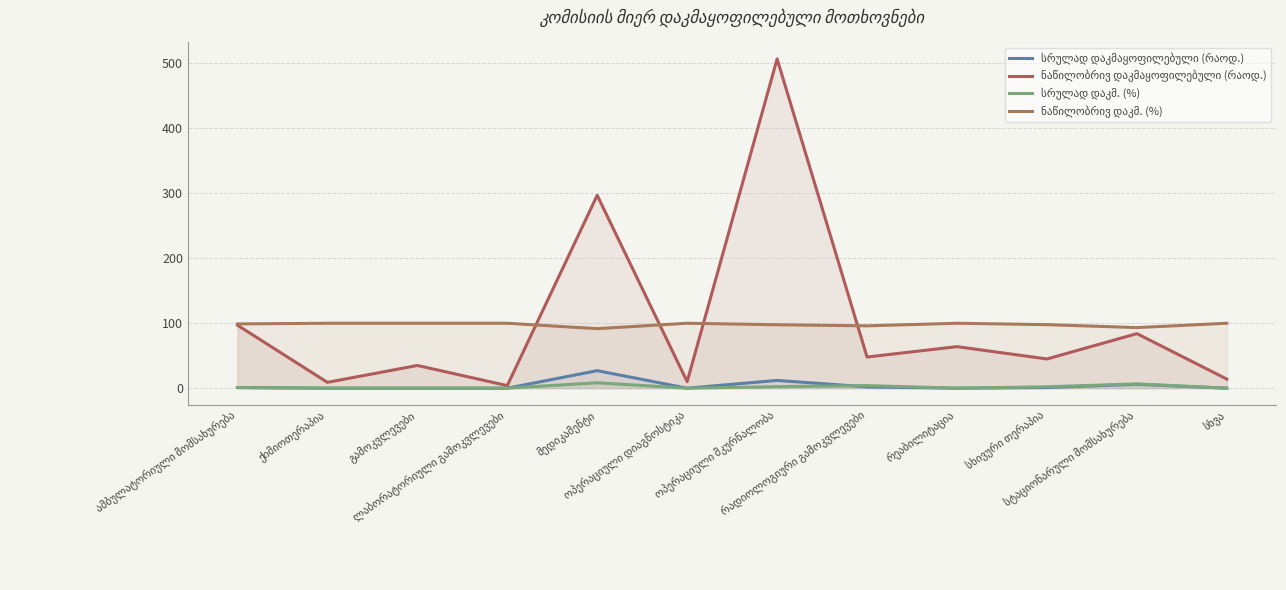

What is the spread (max minus min) of values at რეაბილიტაცია?

100.0